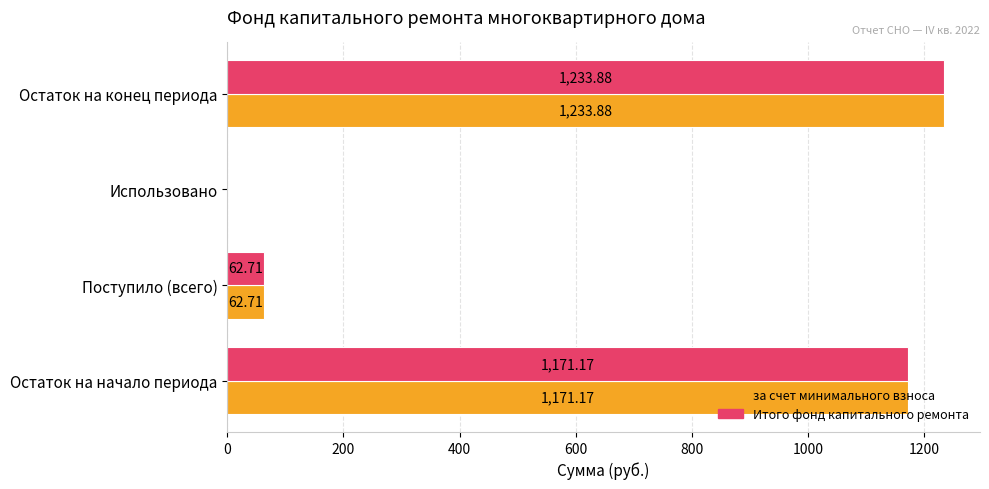

What is the sum of the за счет минимального взноса values at Поступило (всего) and Использовано?

62.7